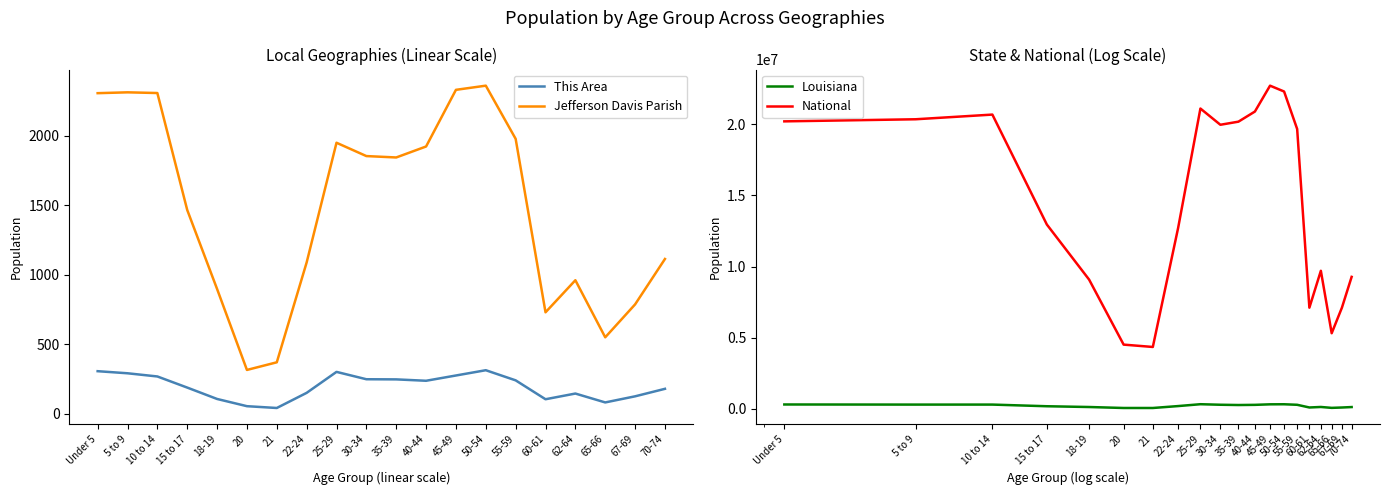

List the labels in order of Louisiana value, smallest first.

21, 20, 65-66, 67-69, 60-61, 70-74, 18-19, 62-64, 15 to 17, 22-24, 35-39, 40-44, 55-59, 30-34, 5 to 9, 10 to 14, Under 5, 45-49, 50-54, 25-29